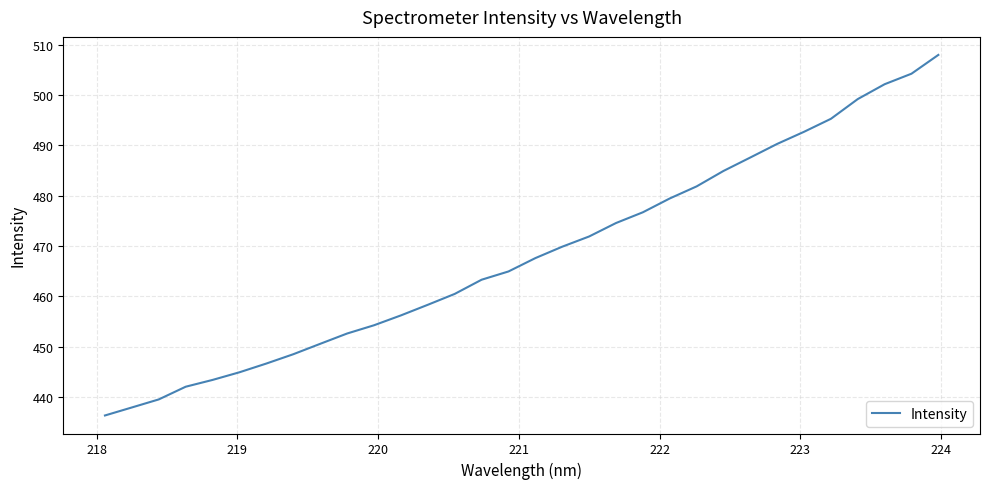

Count the number of categories in the chart.

32